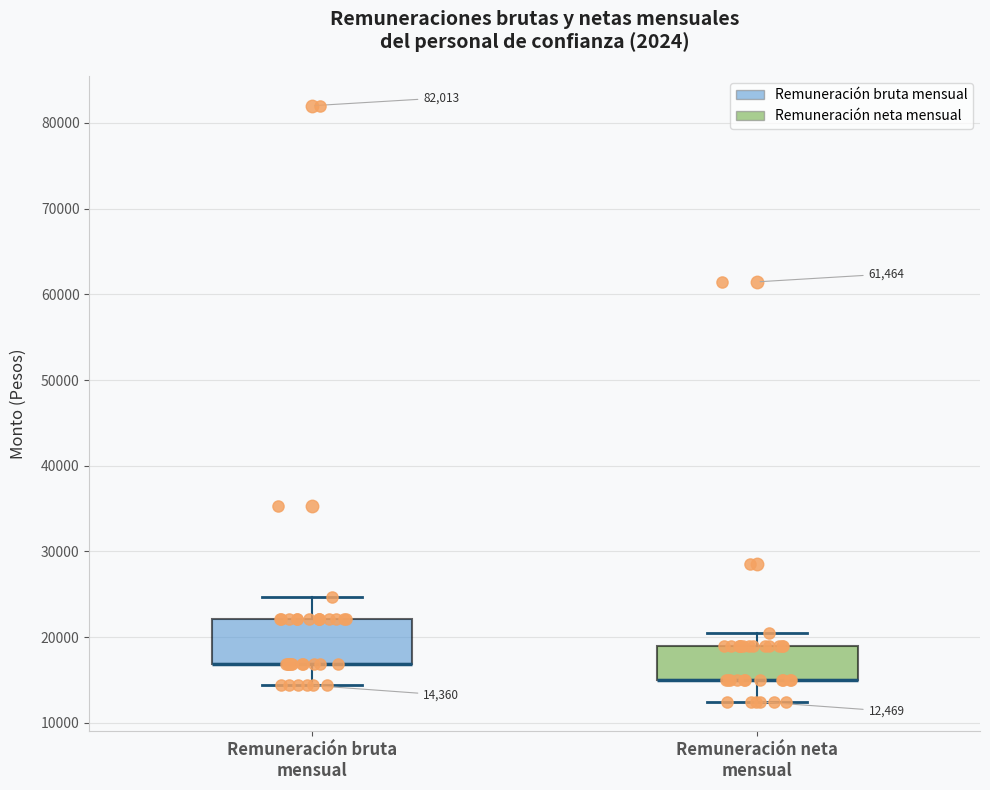

Comparing the boxes themselves (not the whiskers), which one is the tallest?

Remuneración bruta mensual